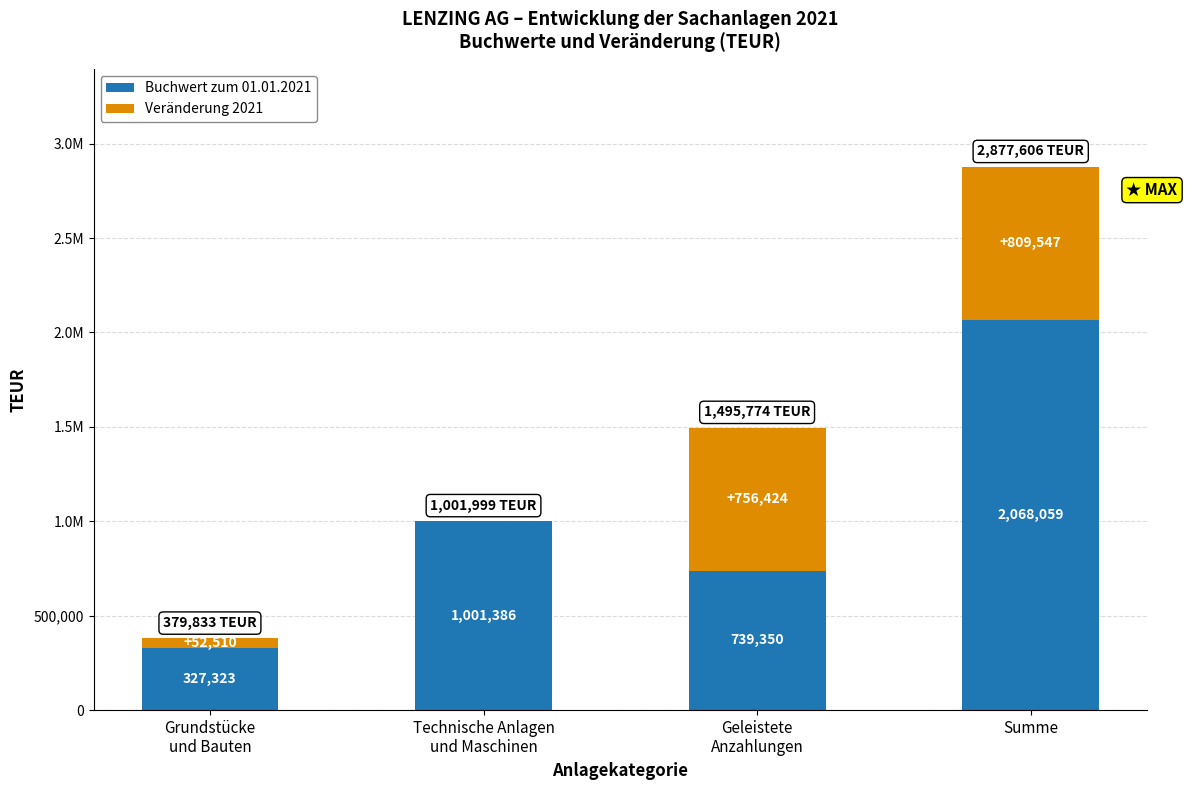

Are the bars horizontal?

No